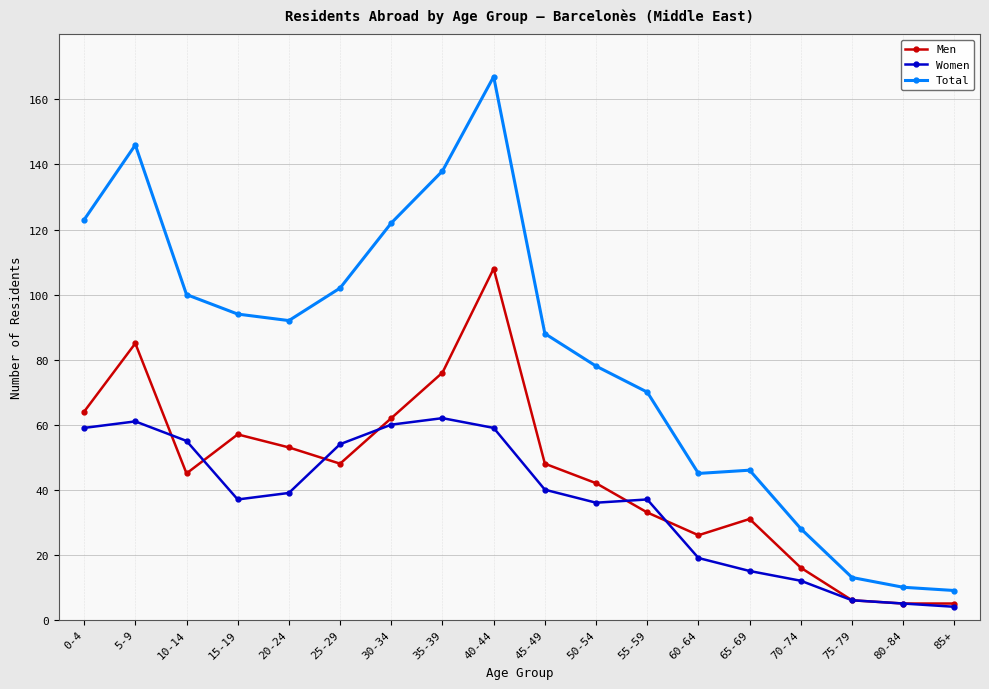

What is the sum of the Women values at 40-44 and 70-74?

71